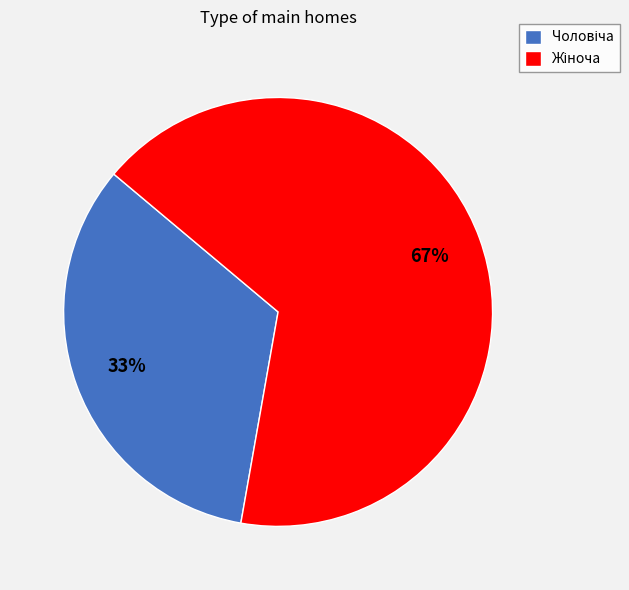

To the nearest percent, what is the average slice percentage?

50%